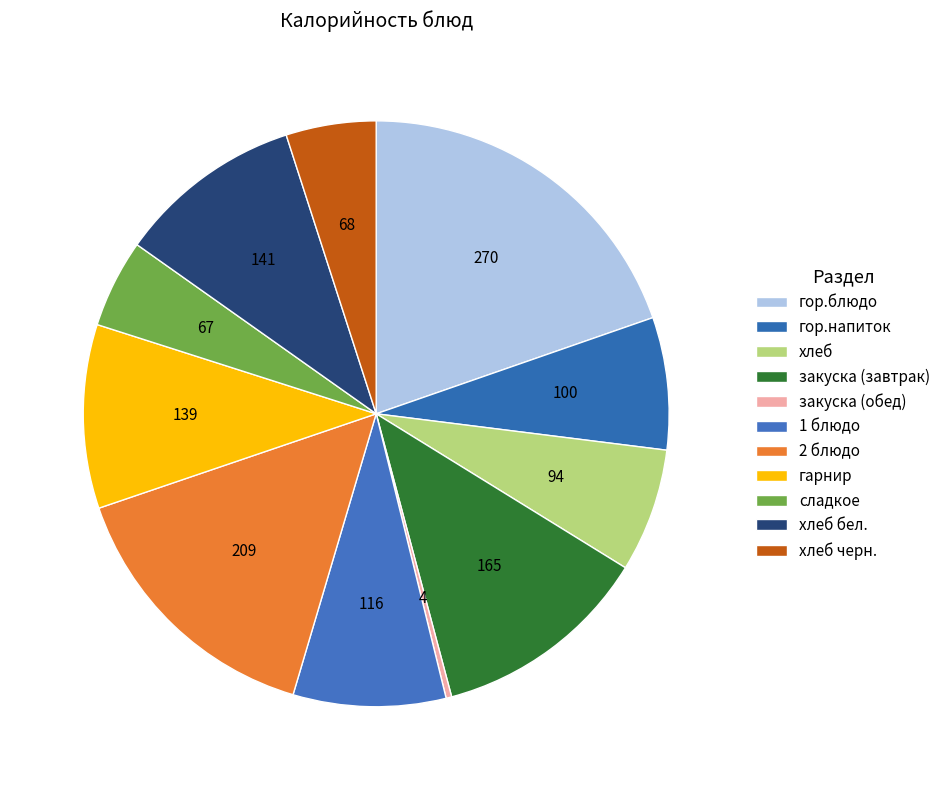

To the nearest percent, what is the difference between the largest and smallest slice percentages?

19%